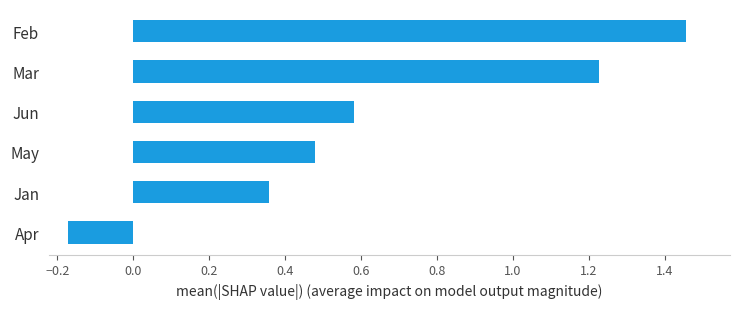

How many distinct data groups are displayed?

1